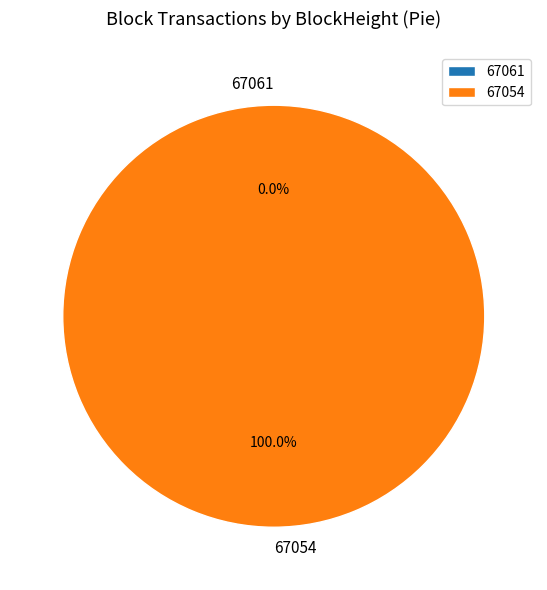

Rank the categories by value from lowest to highest.

67061, 67054